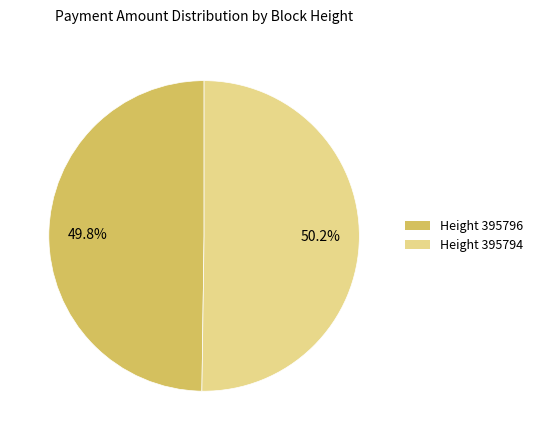

Does any single category account for the majority?

Yes